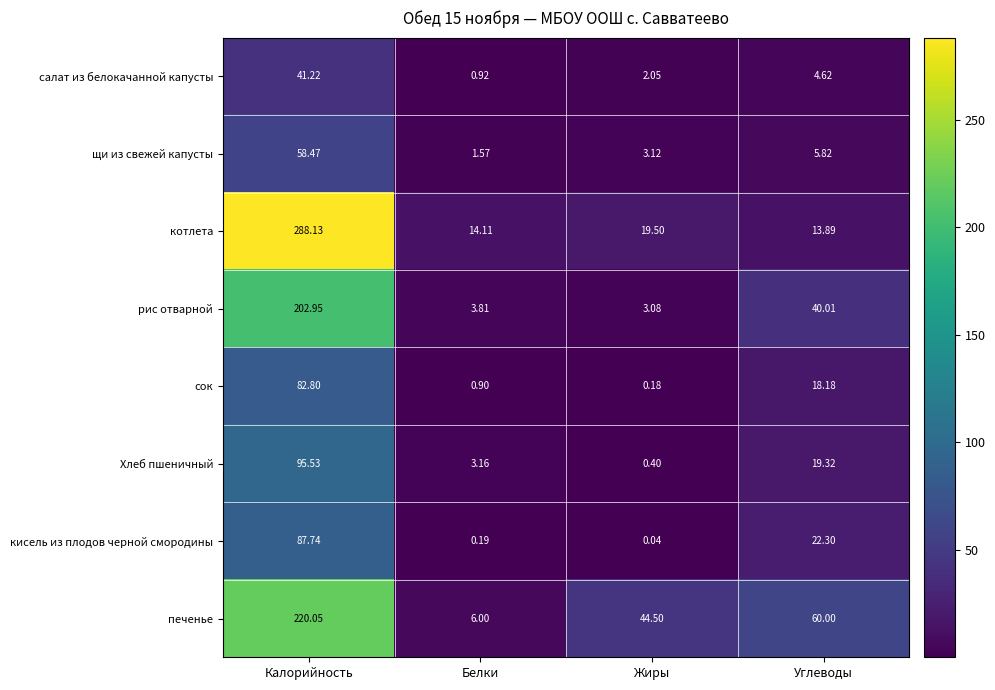

List the series in order of their peak value, highest first.

котлета, печенье, рис отварной, Хлеб пшеничный, кисель из плодов черной смородины, сок, щи из свежей капусты, салат из белокачанной капусты